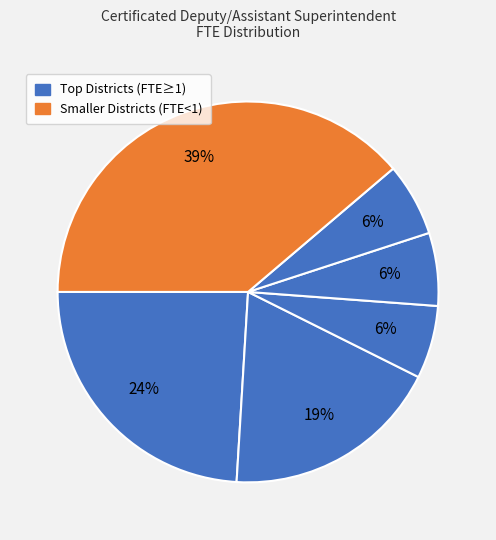

How many slices are in this pie chart?

6